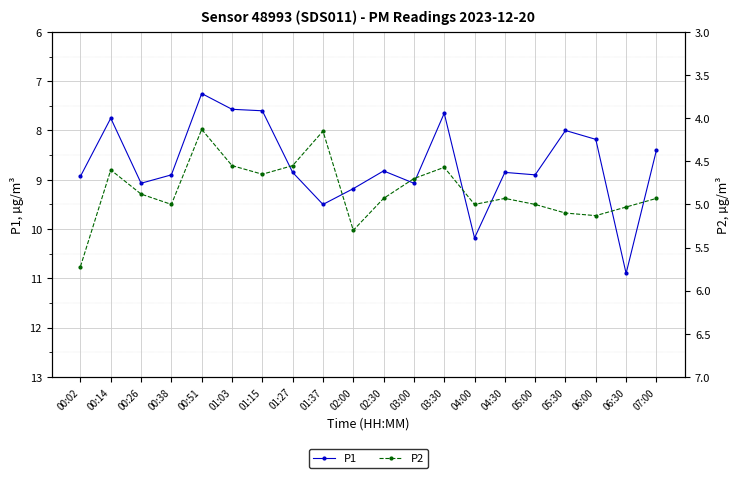

What is the total value across all series at 00:14?

12.3